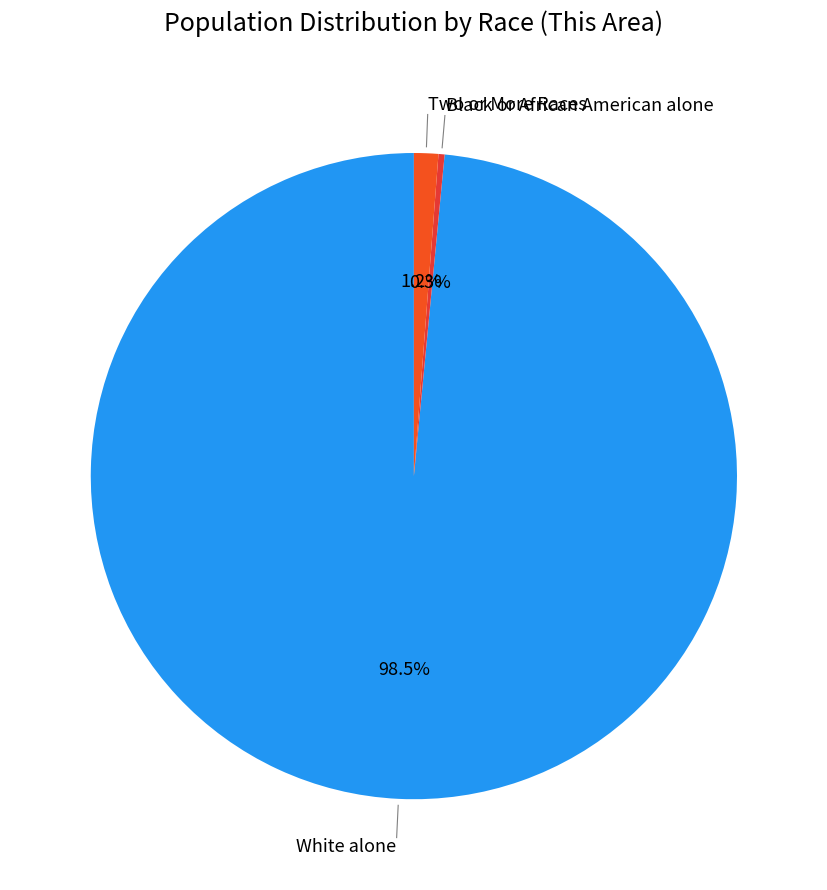

How many slices are in this pie chart?

3